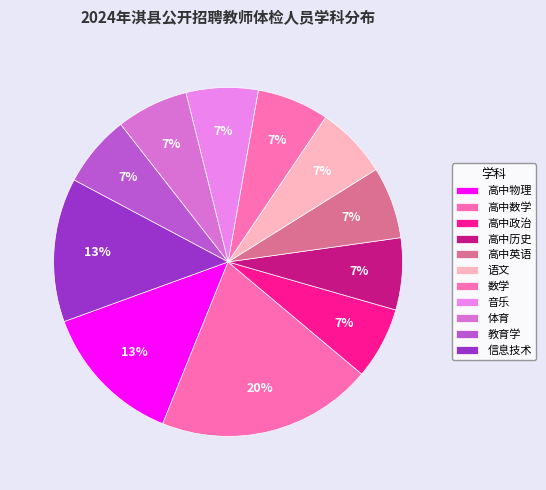

Count the number of slices in the pie.

11